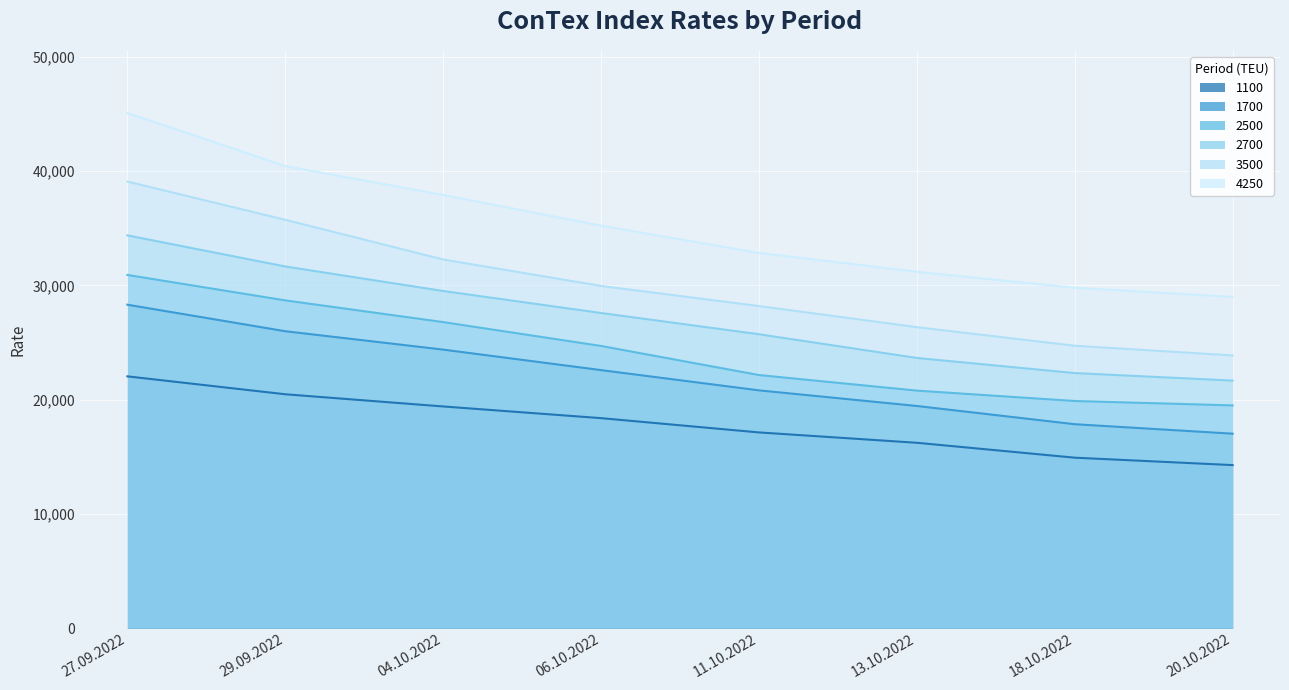

Which series has the largest range (max minus min)?

4250